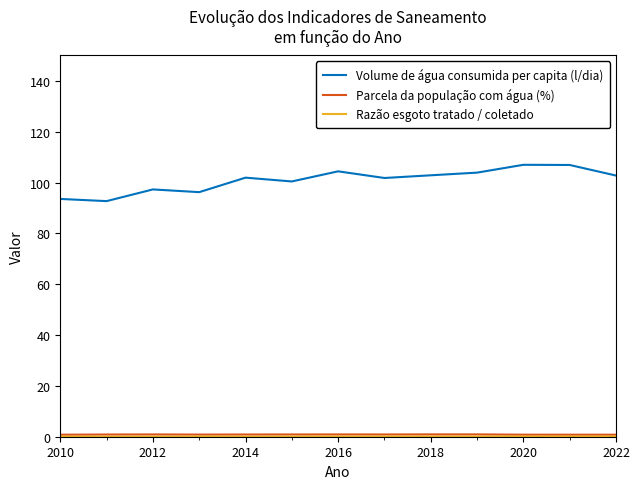

Which series has the largest total across all categories?

Volume de água consumida per capita (l/dia)